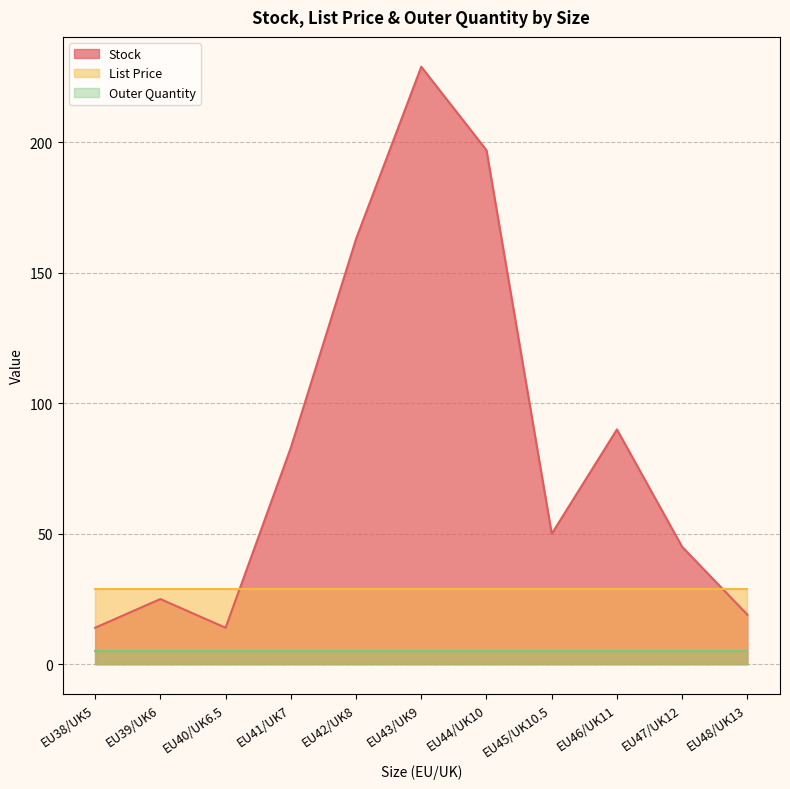

At how many categories does at least one series exceed 134?

3